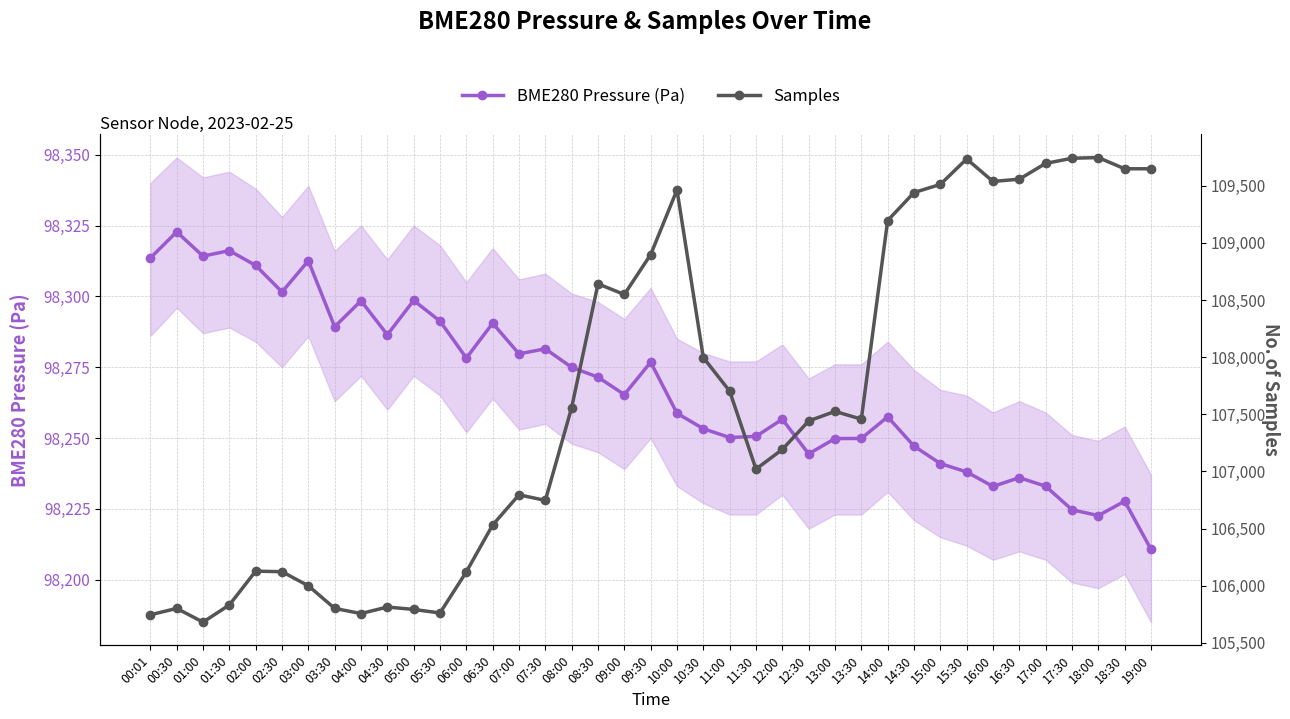

What is the total value across all series at 02:30?

204424.5